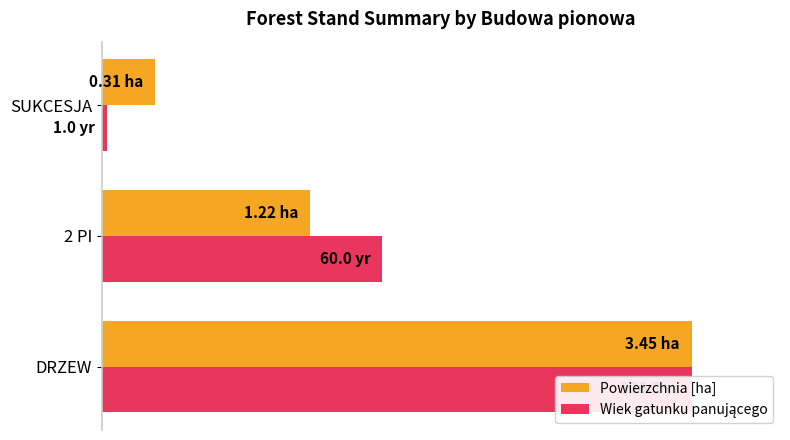

Which series has the largest total across all categories?

Wiek gatunku panującego